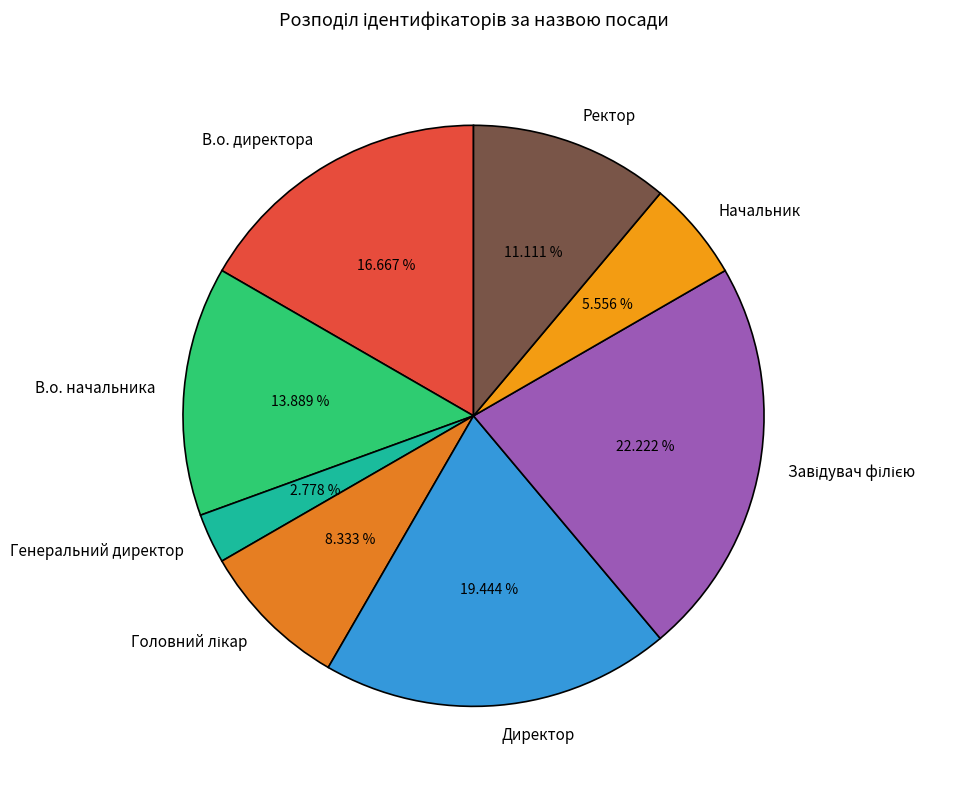

Which category has the smallest portion of the pie?

Генеральний директор